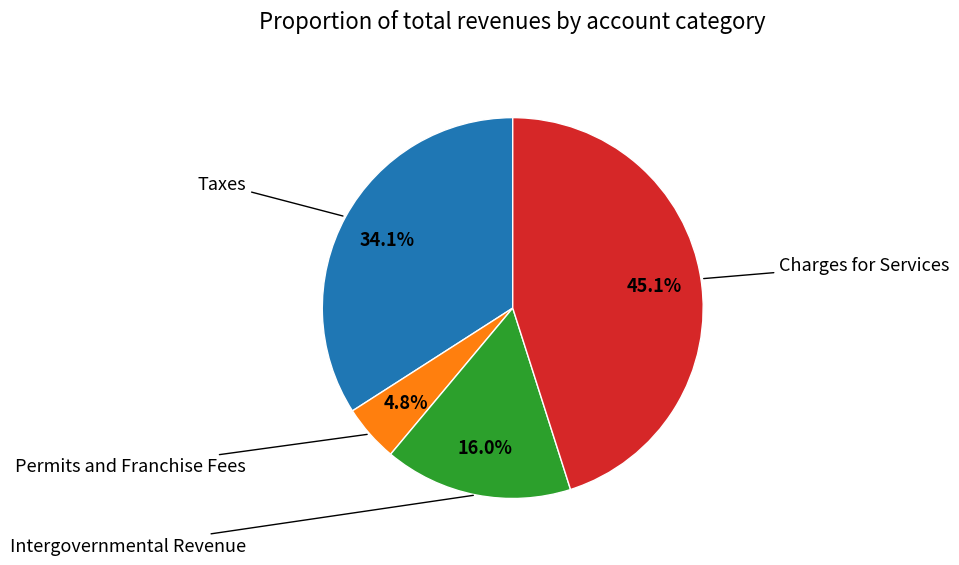

Is there any slice that represents more than half of the pie?

No